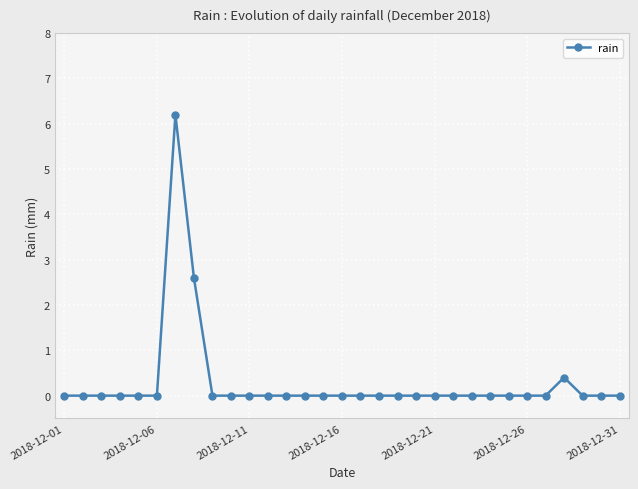

What is the greatest value displayed?

6.2